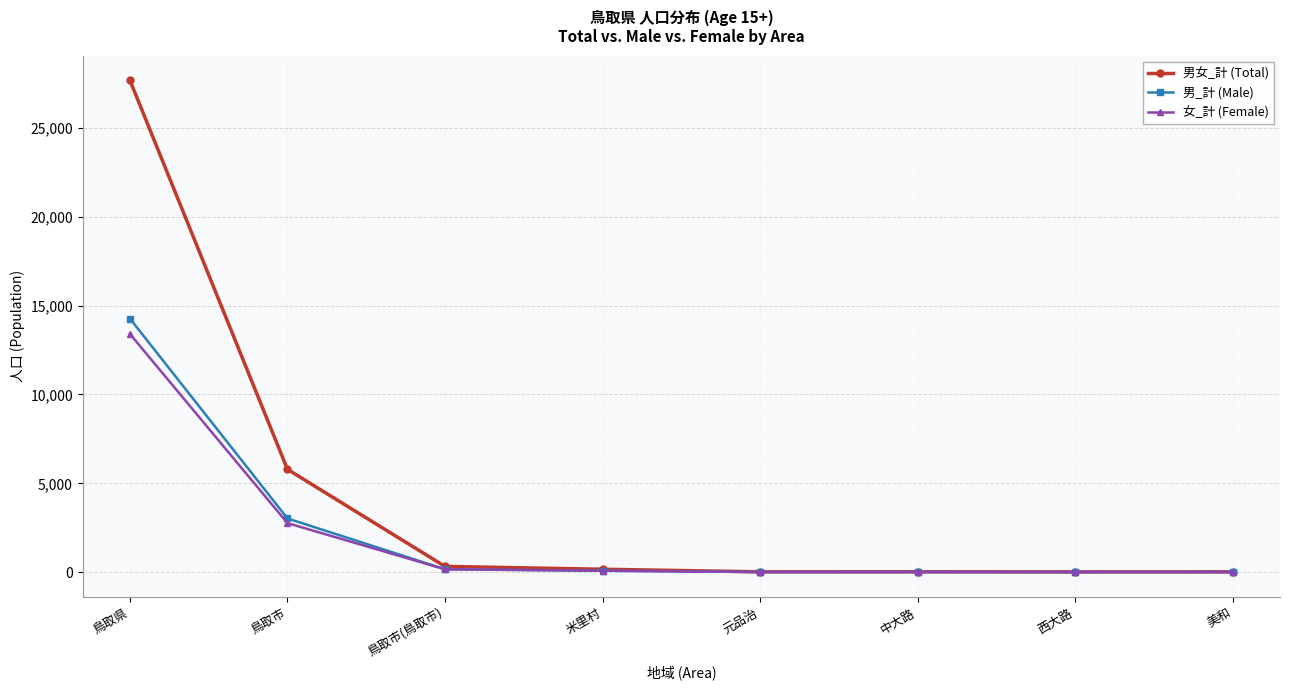

What is the label of the 1st point from the left?

鳥取県